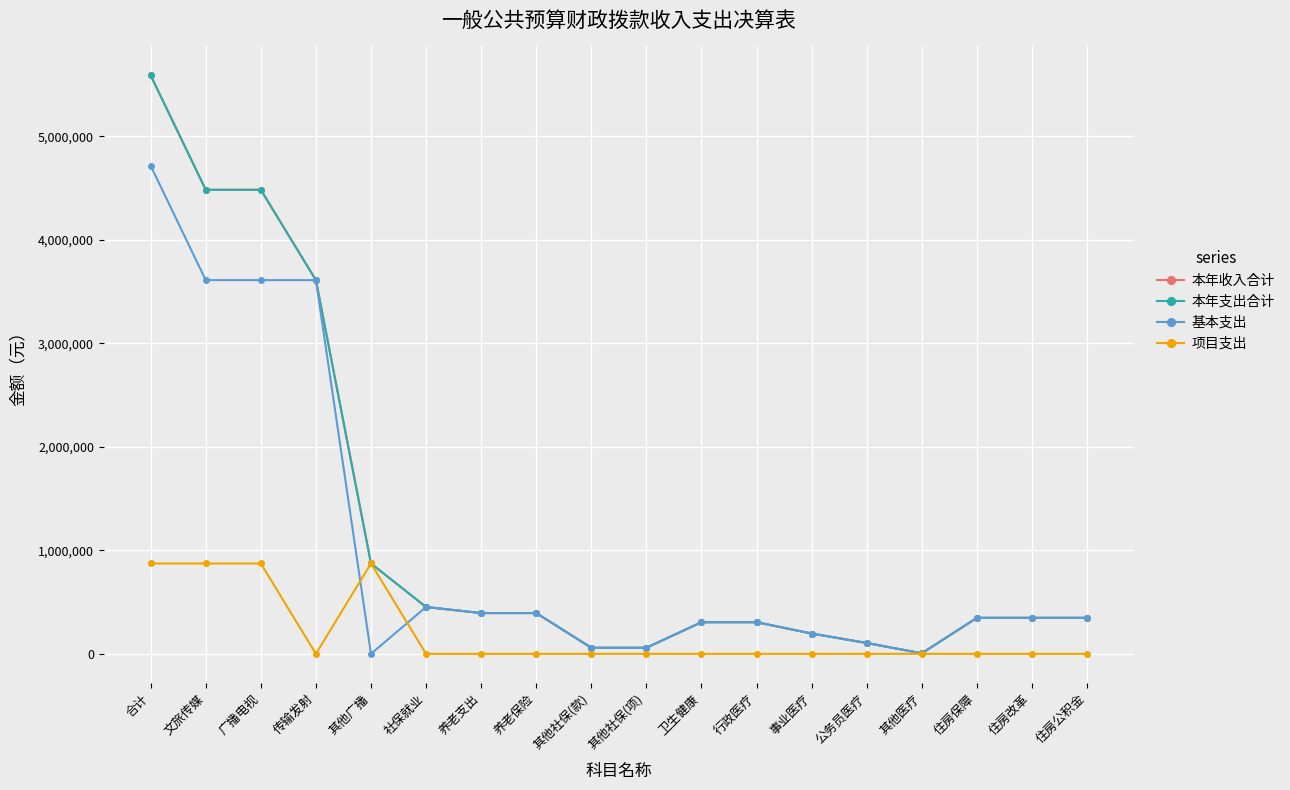

Does the chart have visible grid lines?

Yes